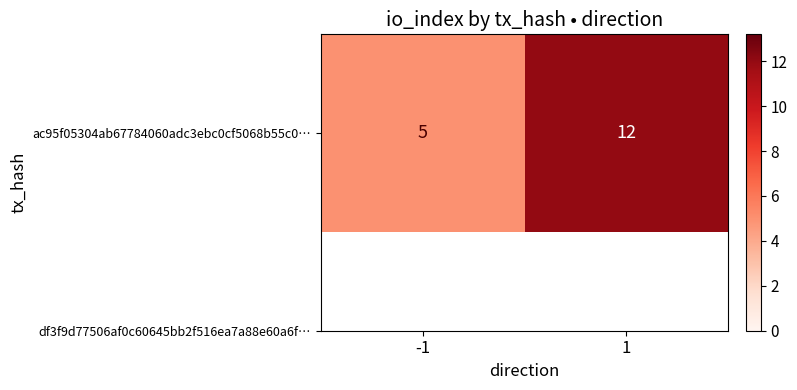

How many distinct data groups are displayed?

1